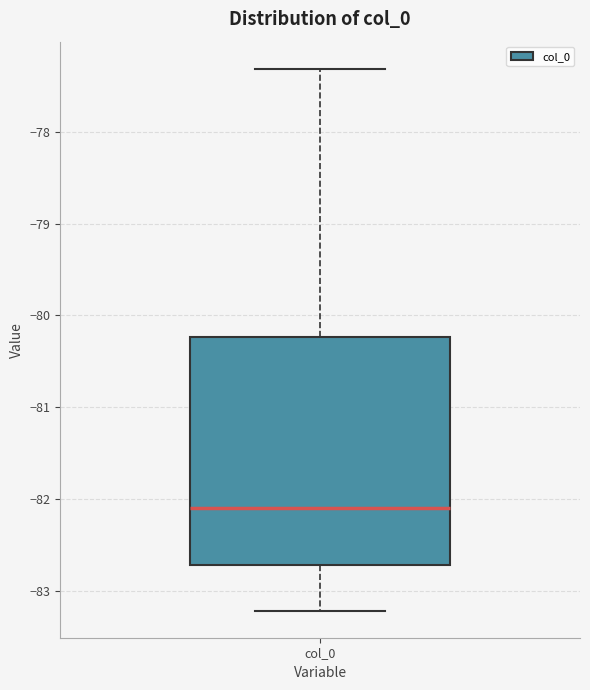

Read this box plot against the y-axis: the position of the median line, the range covered by the box, and the ends of both whiskers. The values are not printed on the chart, so give them approximately, as read against the axis.

median -82.1, box -82.7 to -80.2, whiskers -83.2 to -77.3